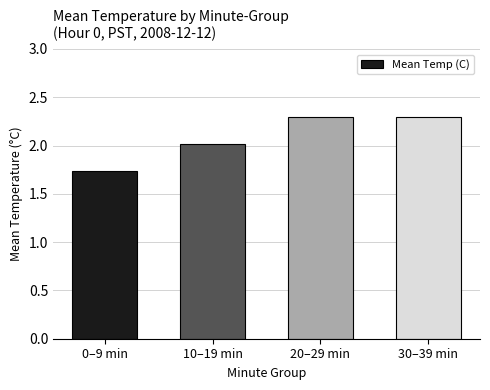

The value at 20–29 min is 2.3. True or false?

True